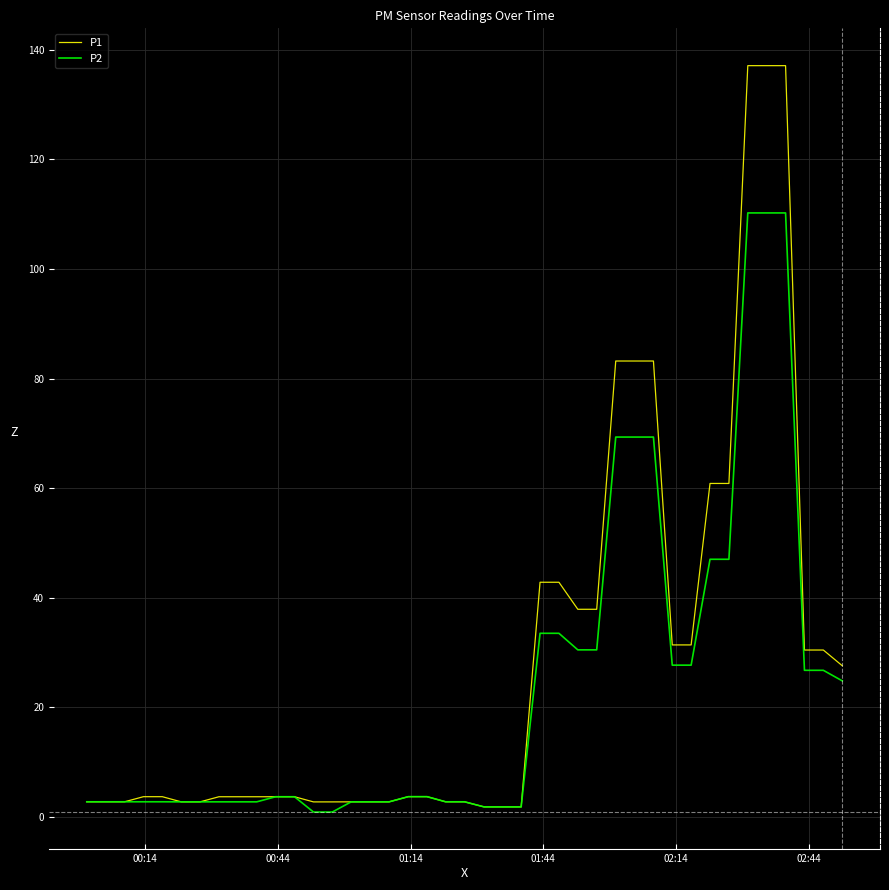

Reading left to right, list all the values displayed in this chart.

P1: 2.8	2.8	2.8	3.7	3.7	2.8	2.8	3.7	3.7	3.7	3.7	3.7	2.8	2.8	2.8	2.8	2.8	3.7	3.7	2.8	2.8	1.9	1.9	42.8	42.8	37.9	37.9	83.2	83.2	83.2	31.4	31.4	60.9	60.9	137.1	137.1	137.1	30.5	30.5	27.6
P2: 2.8	2.8	2.8	2.8	2.8	2.8	2.8	2.8	2.8	2.8	3.7	3.7	0.9	0.9	2.8	2.8	2.8	3.7	3.7	2.8	2.8	1.9	1.9	33.5	33.5	30.5	30.5	69.3	69.3	69.3	27.7	27.7	47.0	47.0	110.2	110.2	110.2	26.8	26.8	24.9